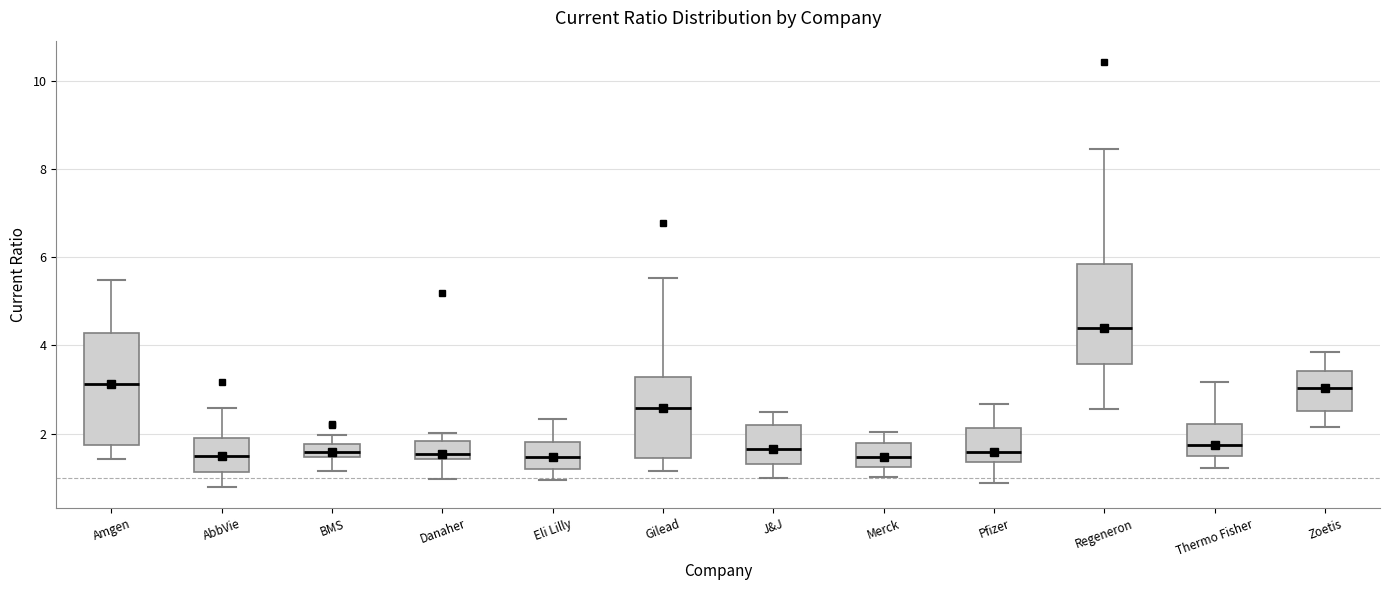

Comparing the boxes themselves (not the whiskers), which one is the tallest?

Amgen